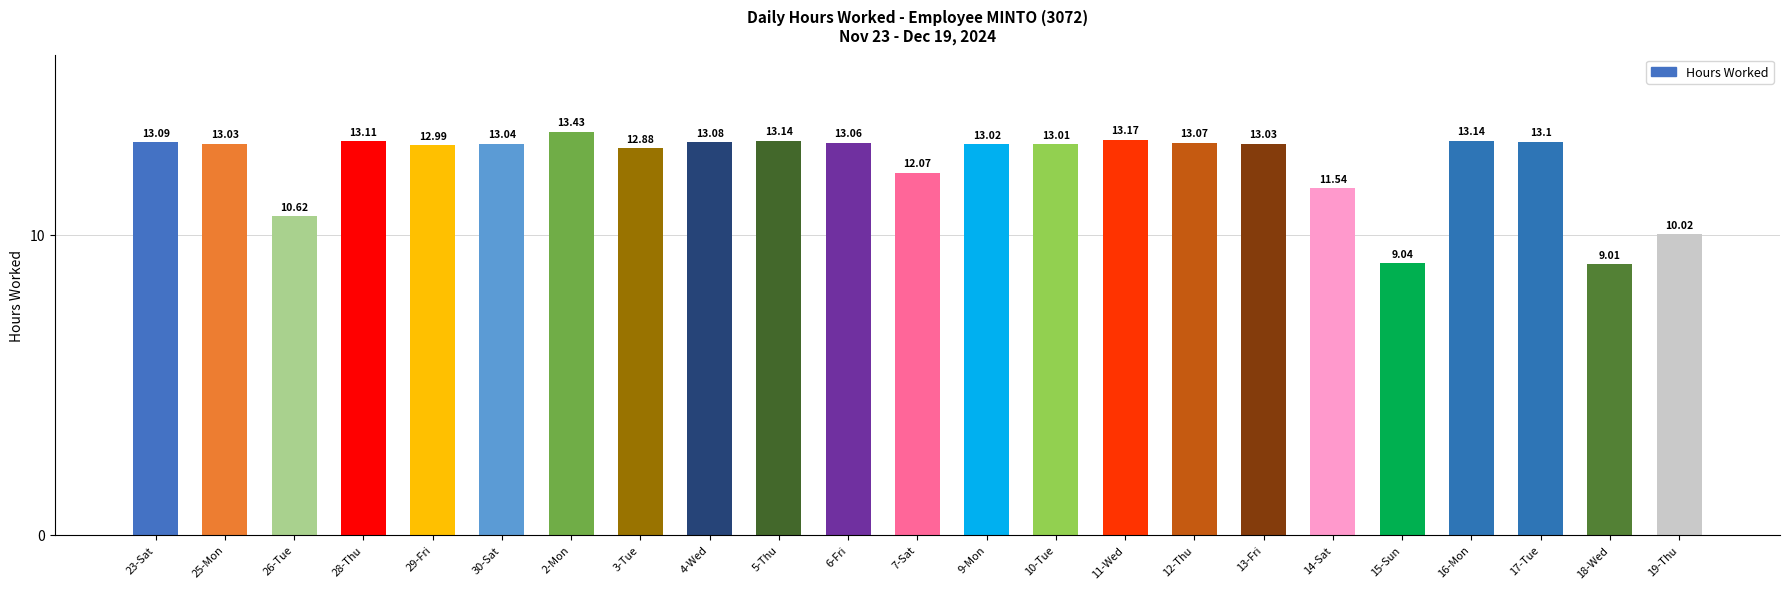

How many values are below 13?

8